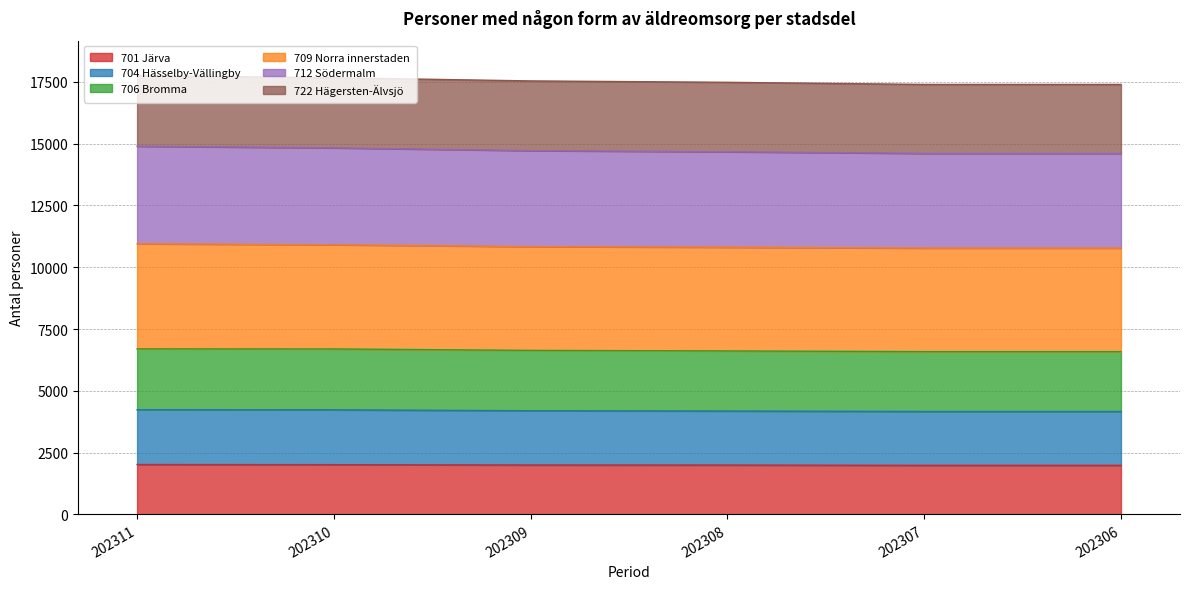

What is the minimum value for 701 Järva?

1985